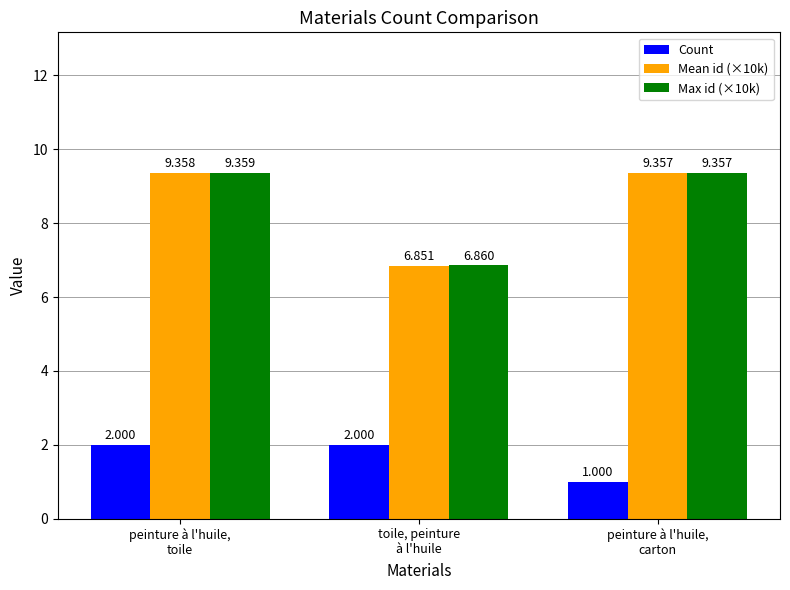

True or false: Max id (×10k) has a value of 13.2 at peinture à l'huile,
carton.

False